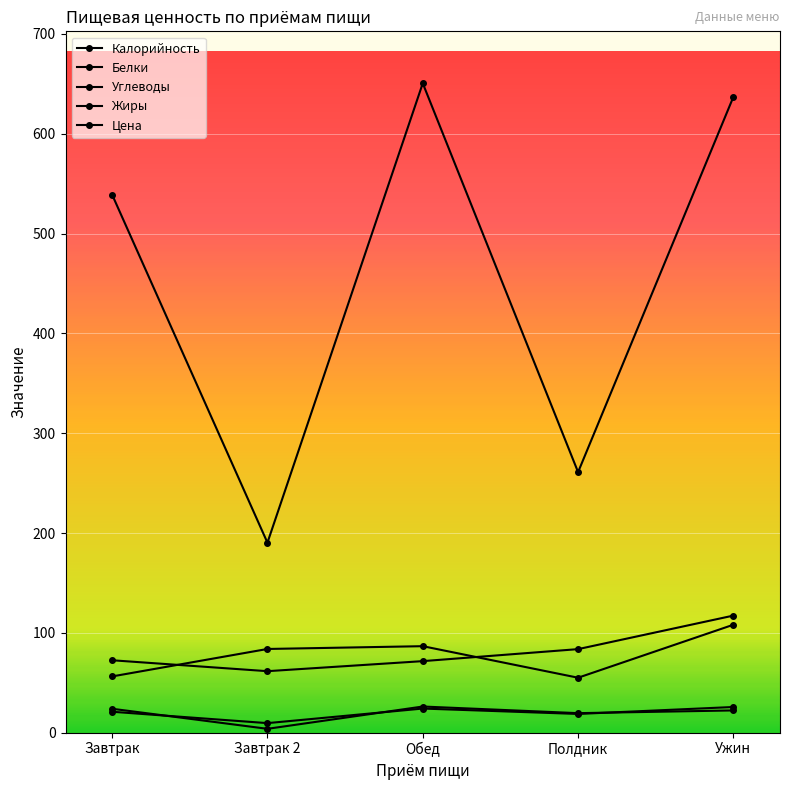

At which label is Цена closest to 89?

Полдник